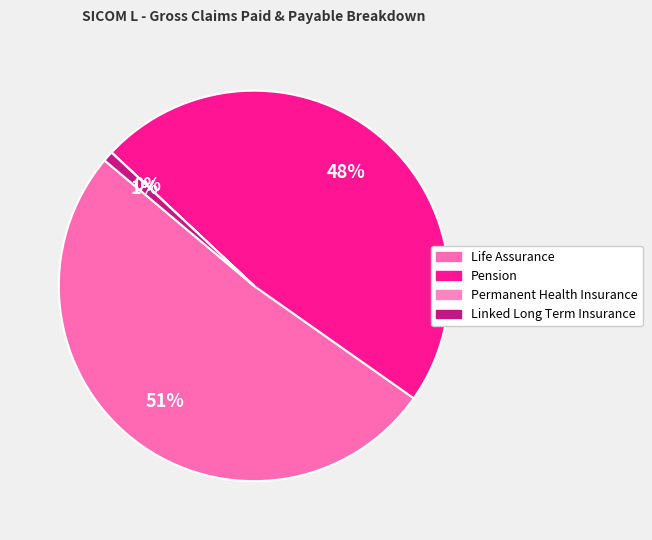

Rank the categories by value from lowest to highest.

Permanent Health Insurance, Linked Long Term Insurance, Pension, Life Assurance